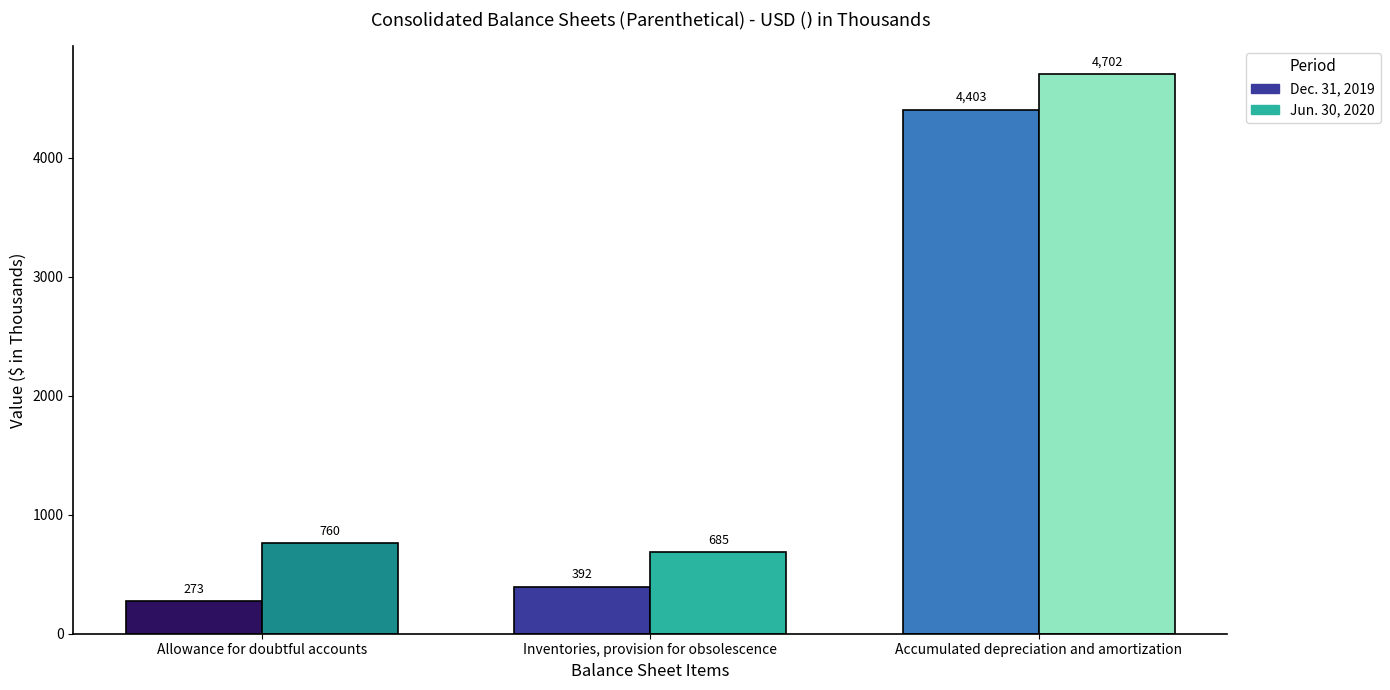

What is the difference between the Jun. 30, 2020 values at Inventories, provision for obsolescence and Accumulated depreciation and amortization?

4017